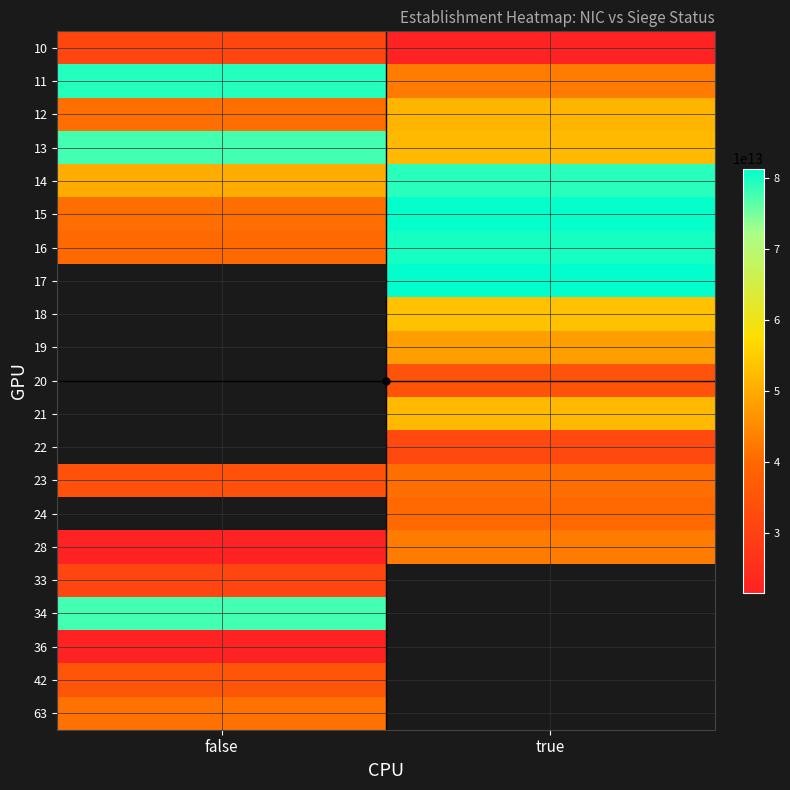

List the series in order of their peak value, highest first.

15, 16, 11, 14, 13, 12, 10, 17, 18, 19, 20, 21, 22, 24, 34, 28, 63, 23, 42, 33, 36